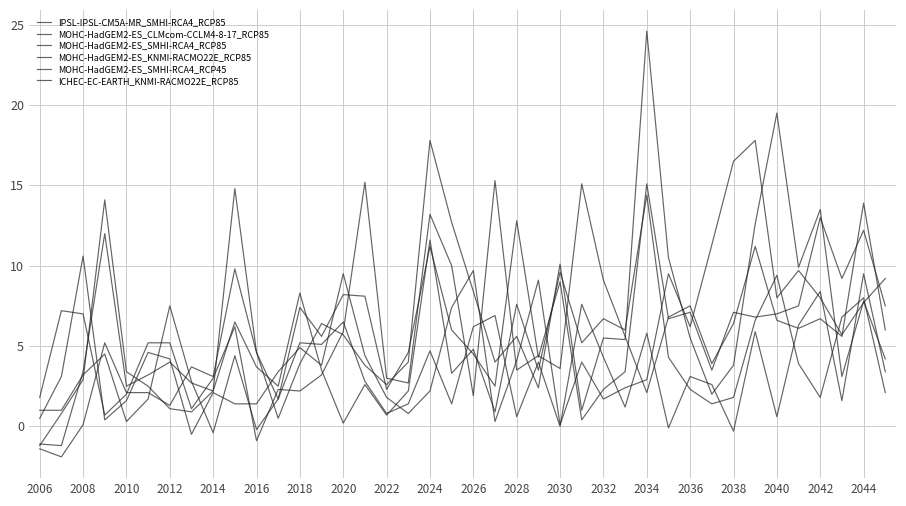

Does the chart have visible grid lines?

Yes